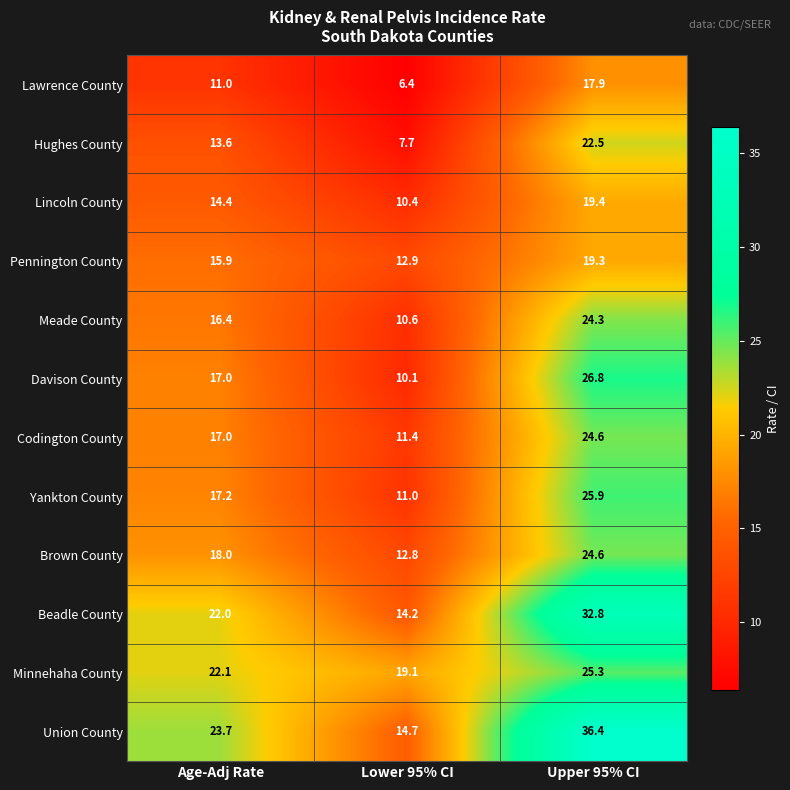

Which category has the lowest value in the Brown County series?

Lower 95% CI